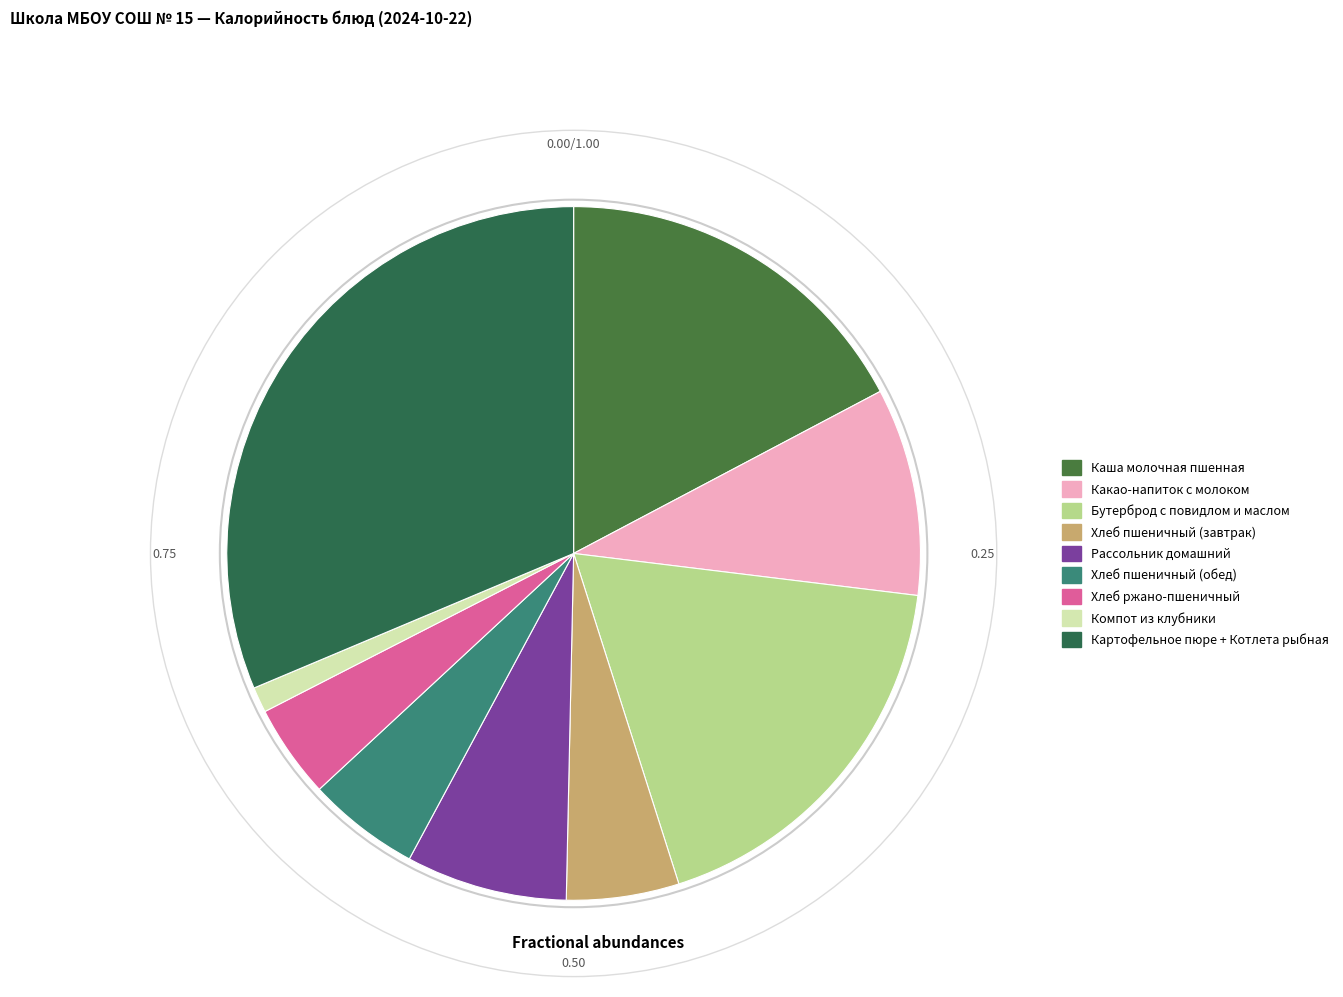

To the nearest percent, what is the difference between the largest and smallest slice percentages?

30%